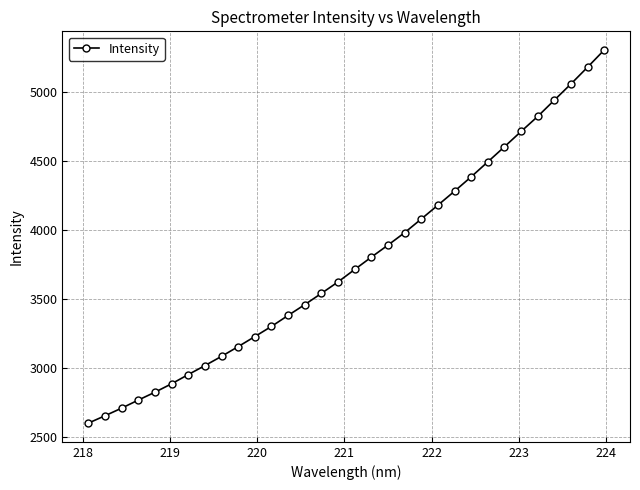

What is the greatest value displayed?

5301.2